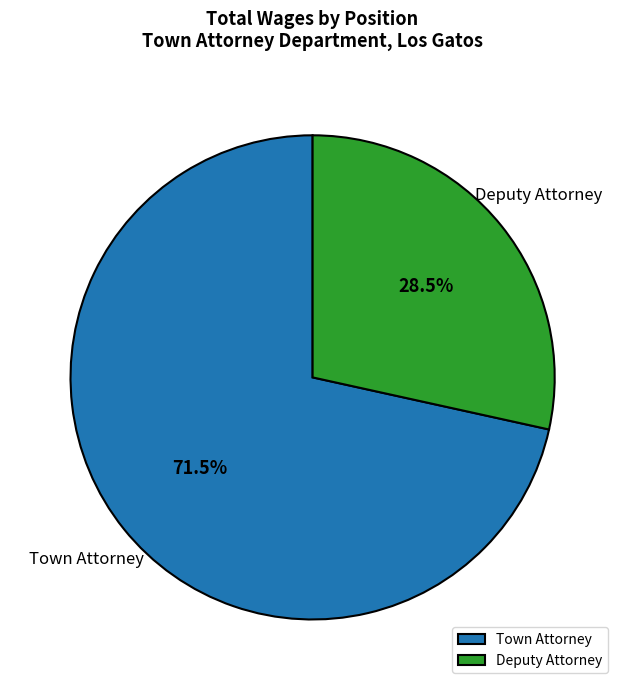

Rank the categories by value from highest to lowest.

Town Attorney, Deputy Attorney